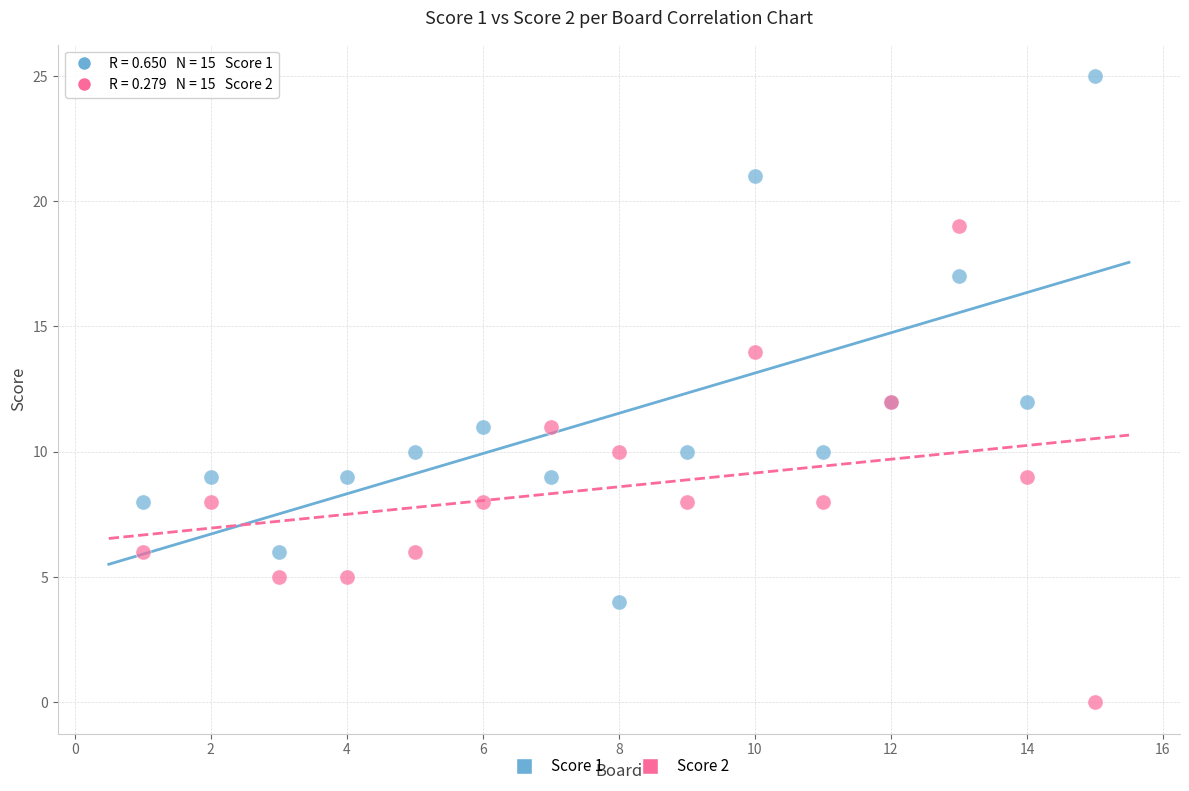

What are all the series names shown in the legend?

Score 1, Score 2